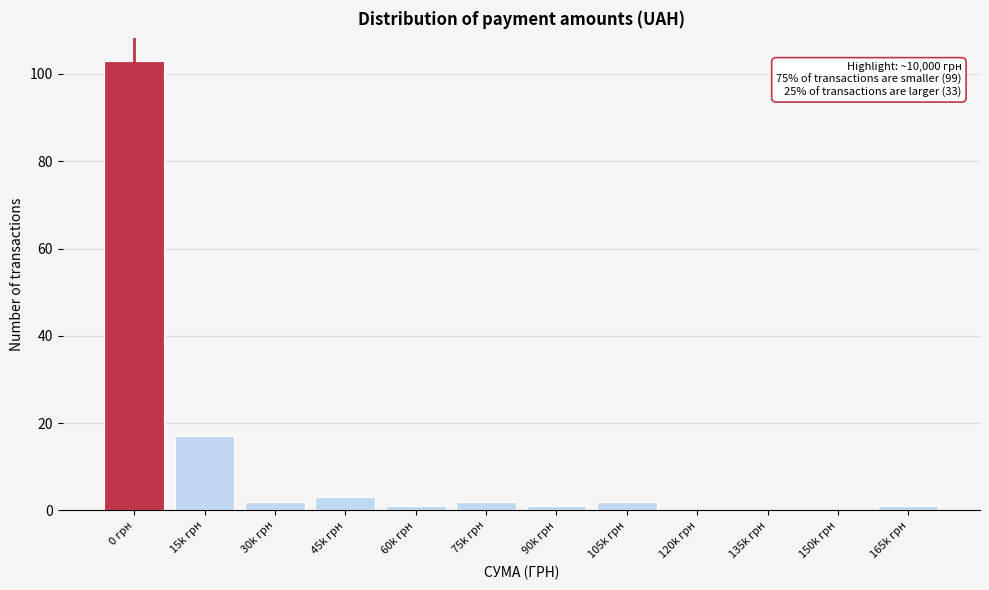

Reading right to left, what are all the values shown in this chart?

165k грн=1	150k грн=0	135k грн=0	120k грн=0	105k грн=2	90k грн=1	75k грн=2	60k грн=1	45k грн=3	30k грн=2	15k грн=17	0 грн=103